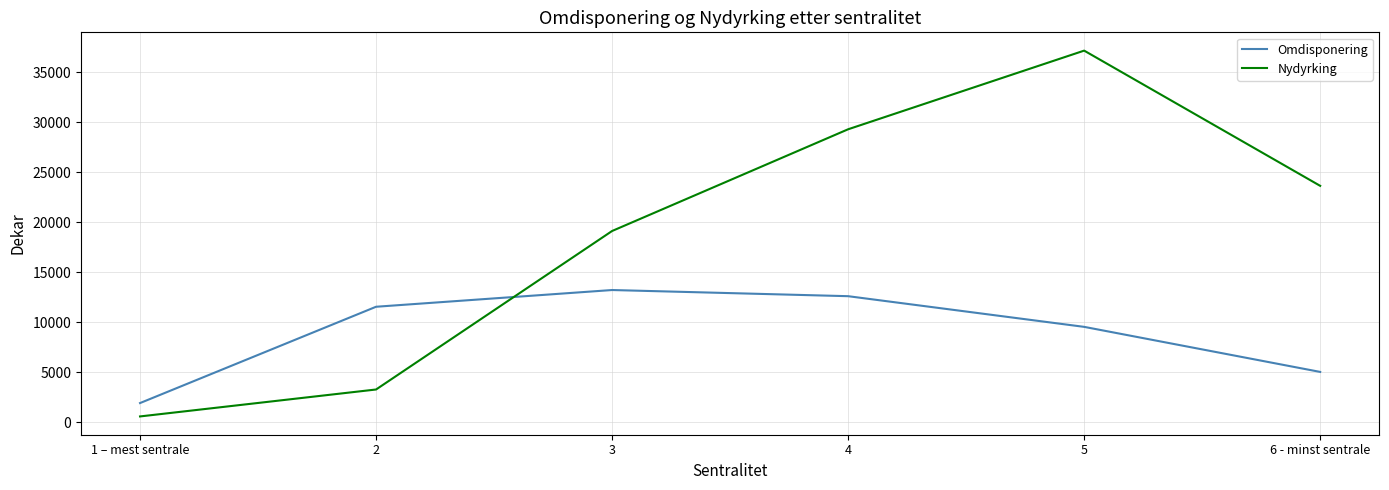

Is this an area chart (filled region under the line)?

No